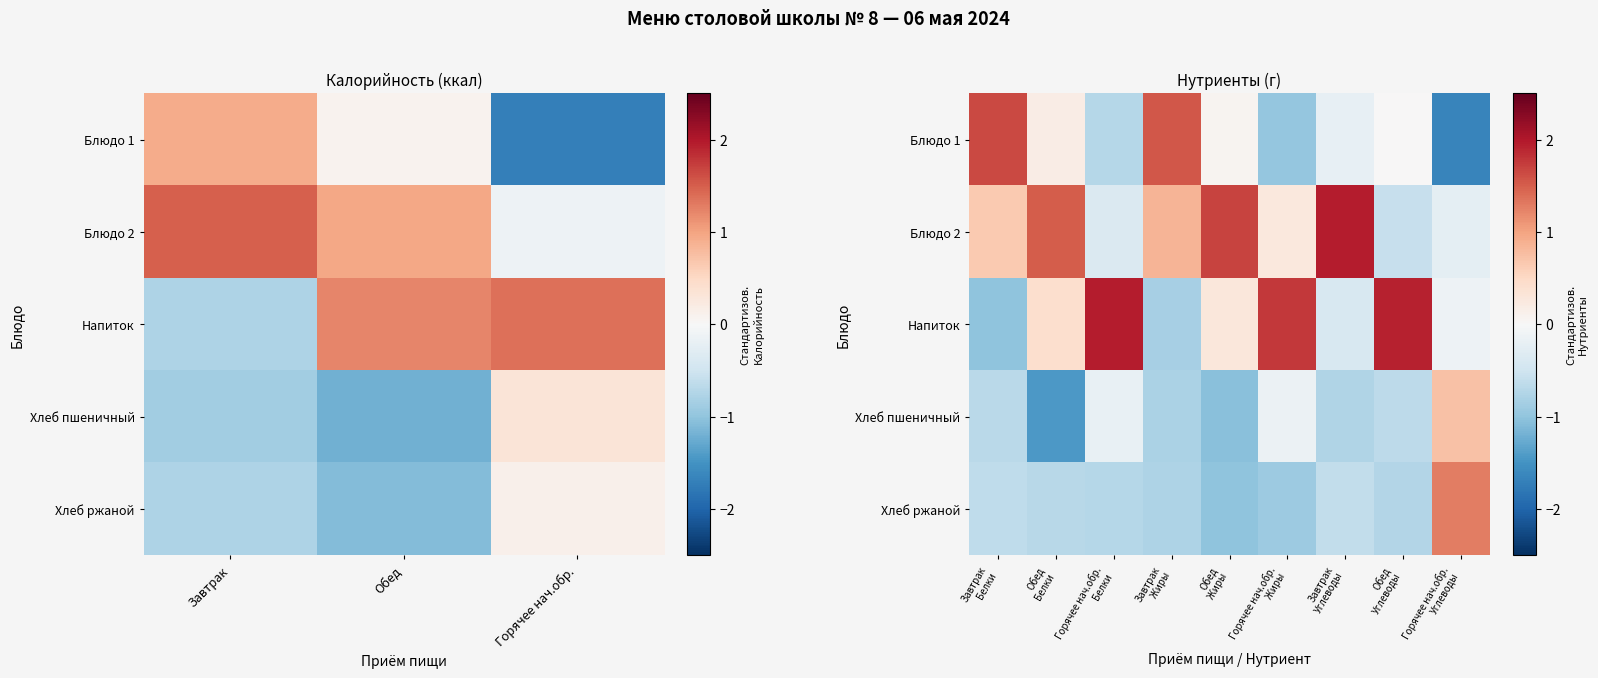

List the series in order of their peak value, highest first.

Блюдо 2, Напиток, Блюдо 1, Хлеб ржаной, Хлеб пшеничный